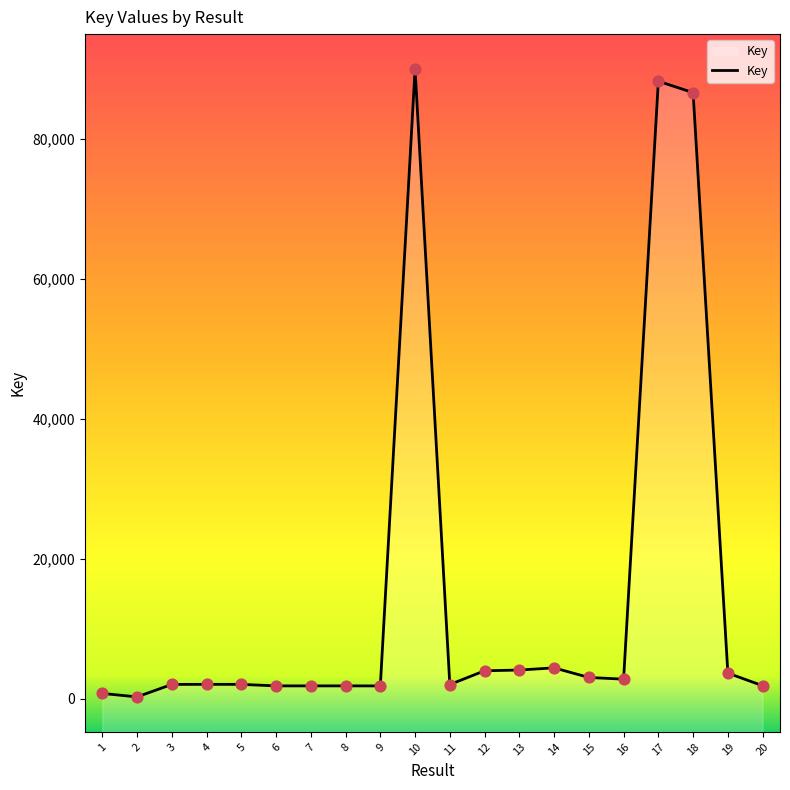

Between 4 and 14, which is larger?

14